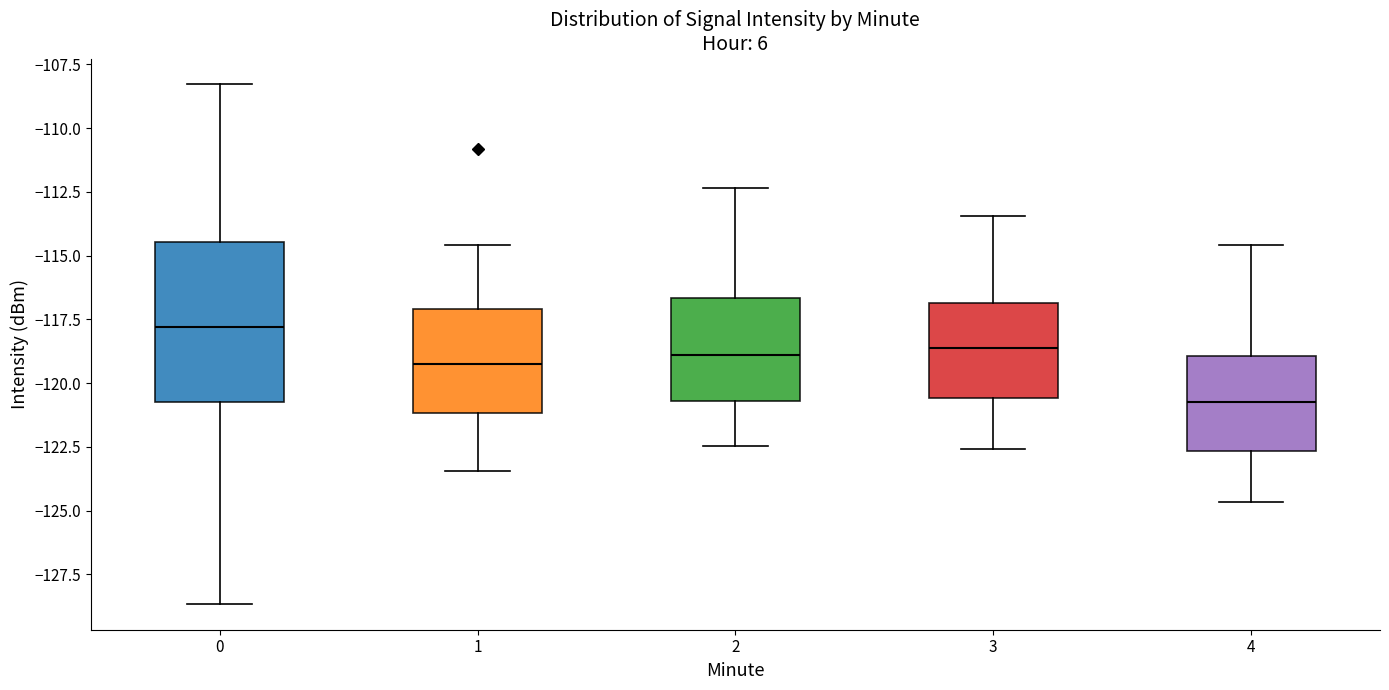

Reading left to right, transcribe this box plot: for each box, give where its median line is, the range the box spans, and where its two whiskers end, as read against the y-axis. The values are not printed on the chart, so give them approximately, as read against the axis.

0: median -118.0, box -120.5 to -114.5, whiskers -128.5 to -108.5
1: median -119.0, box -121.0 to -117.0, whiskers -123.5 to -114.5
2: median -119.0, box -120.5 to -116.5, whiskers -122.5 to -112.5
3: median -118.5, box -120.5 to -117.0, whiskers -122.5 to -113.5
4: median -120.5, box -122.5 to -119.0, whiskers -124.5 to -114.5